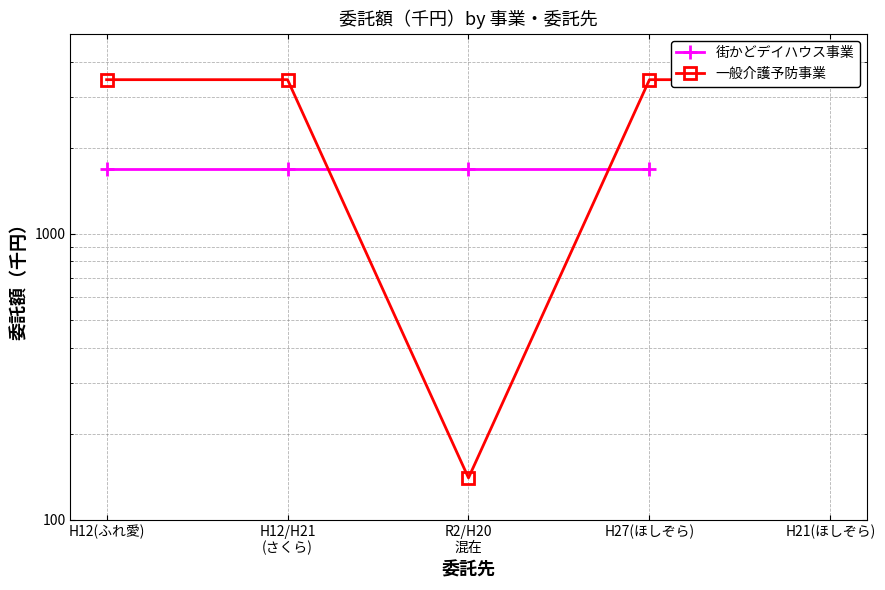

The chart shows a value of 140 at R2/H20
混在. True or false?

True